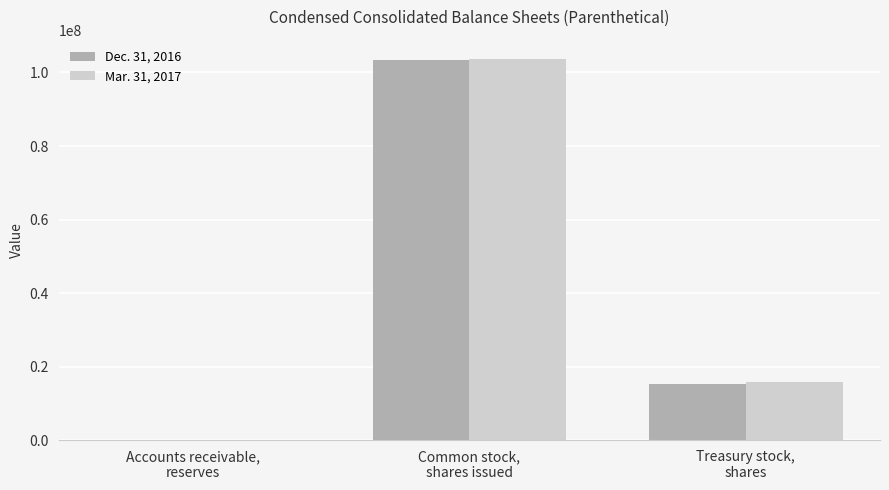

How many groups of bars are there?

3